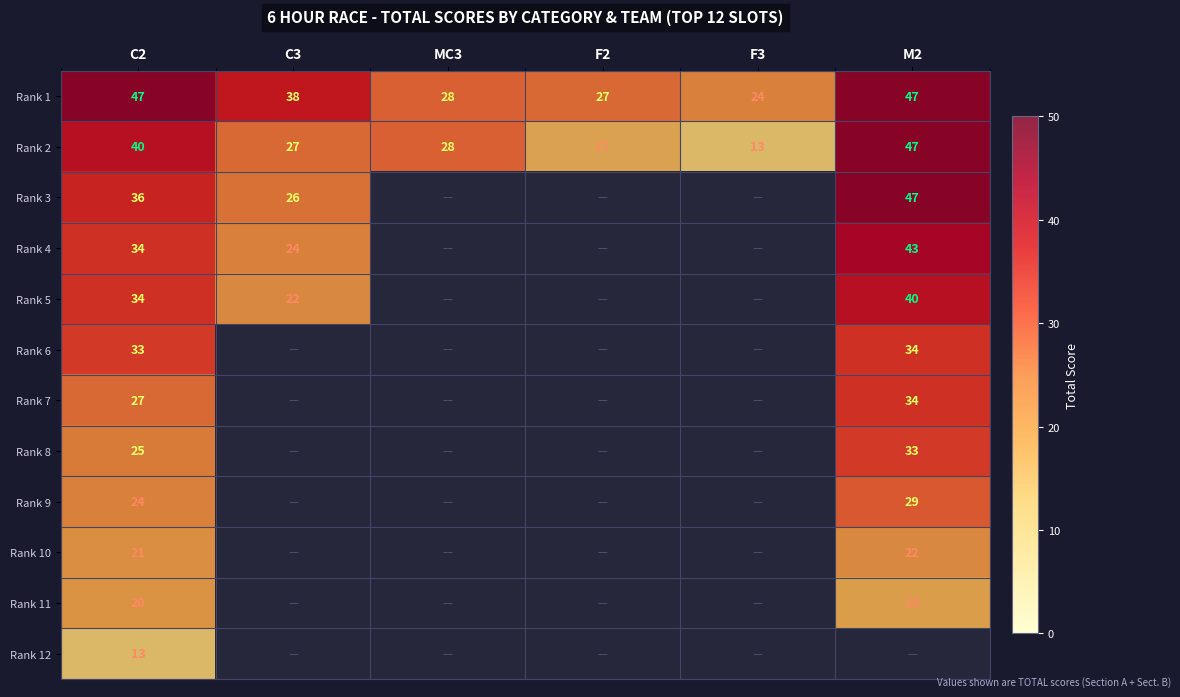

Where is Rank 2 nearest to the value 30?

MC3